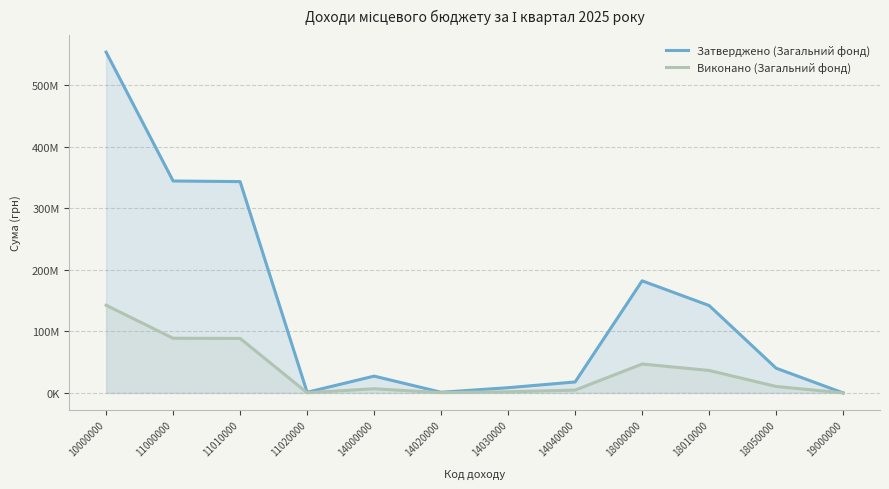

What is the difference between the highest and lowest values at 14030000?

6640070.7